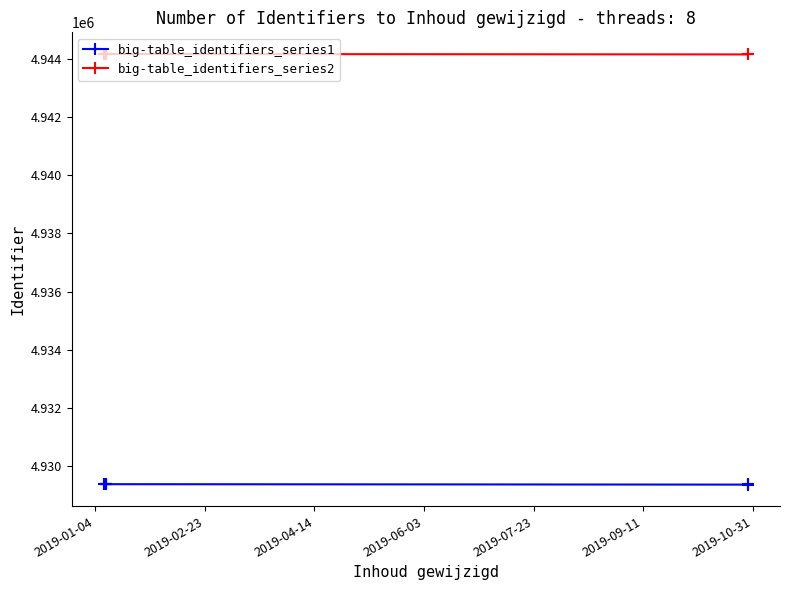

True or false: big-table_identifiers_series1 and big-table_identifiers_series2 cross at least once.

False